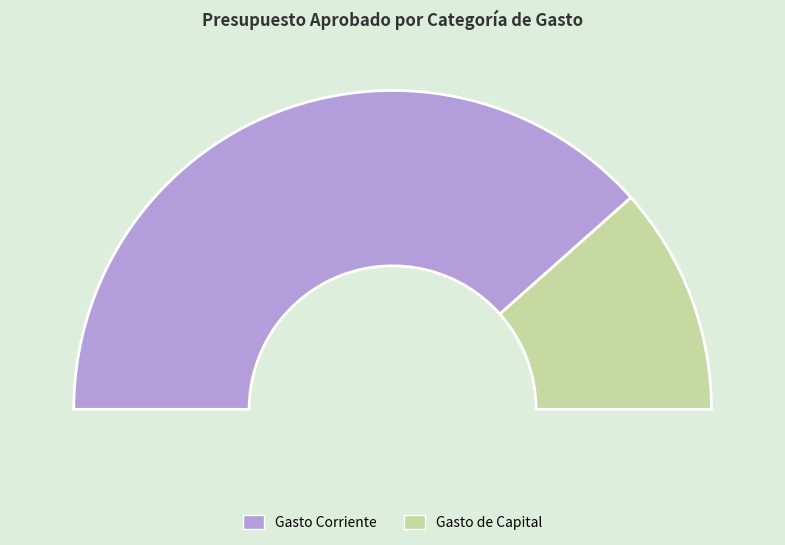

Which has a higher value, Gasto de Capital or Gasto Corriente?

Gasto Corriente